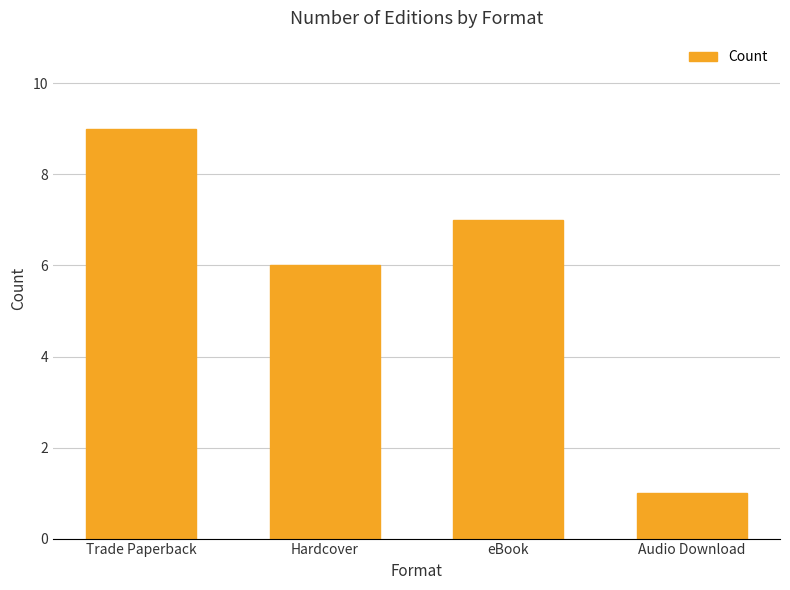

List the labels in order of value, smallest first.

Audio Download, Hardcover, eBook, Trade Paperback